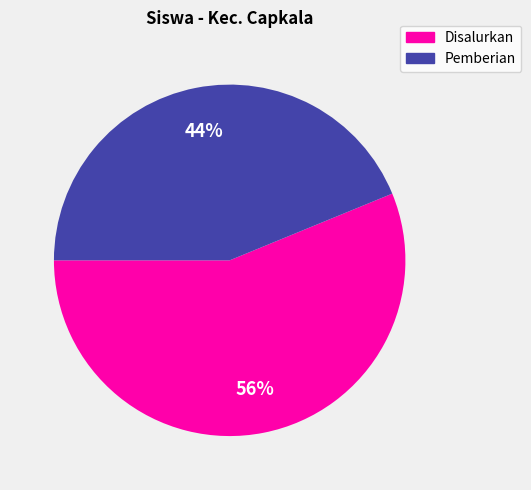

What is the largest slice in the pie chart?

Disalurkan